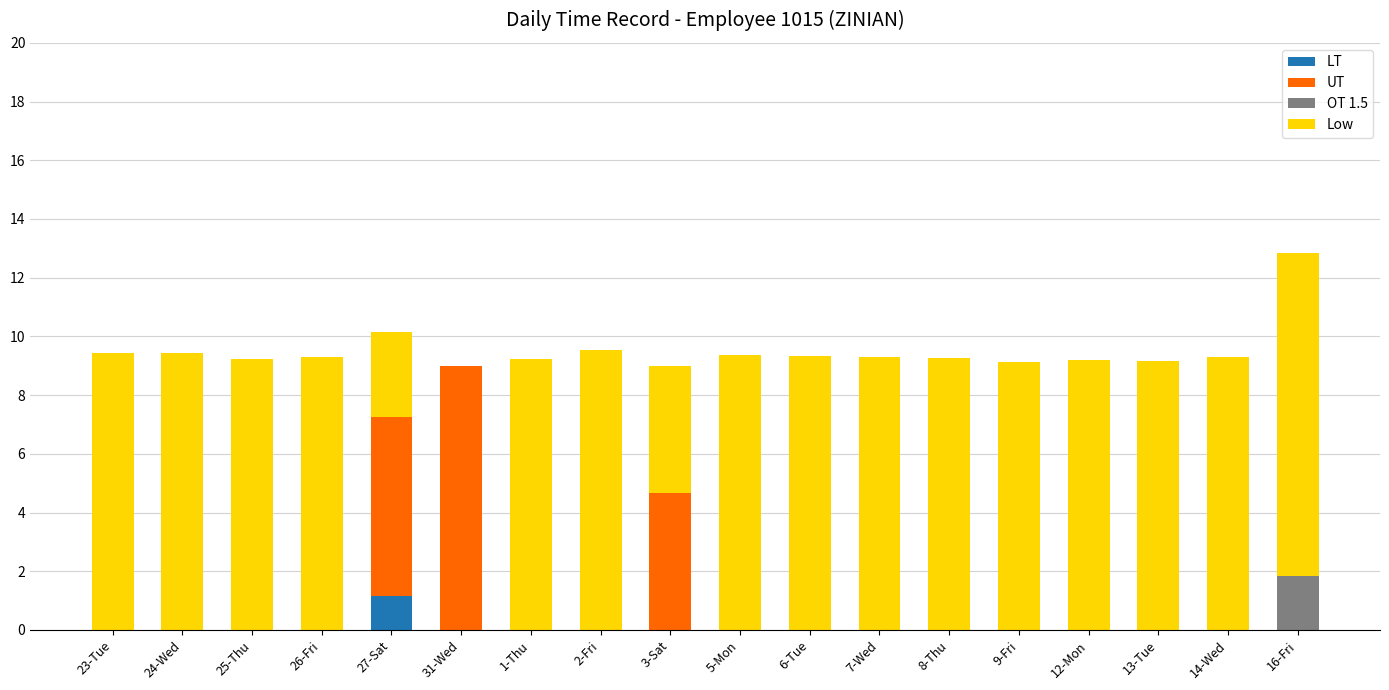

What is the total value across all series at 14-Wed?

9.3